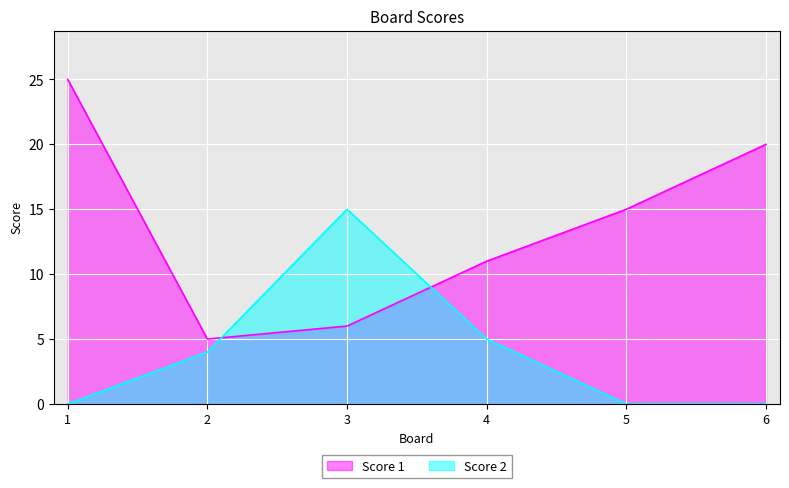

How many data points in Score 2 are less than 4?

3